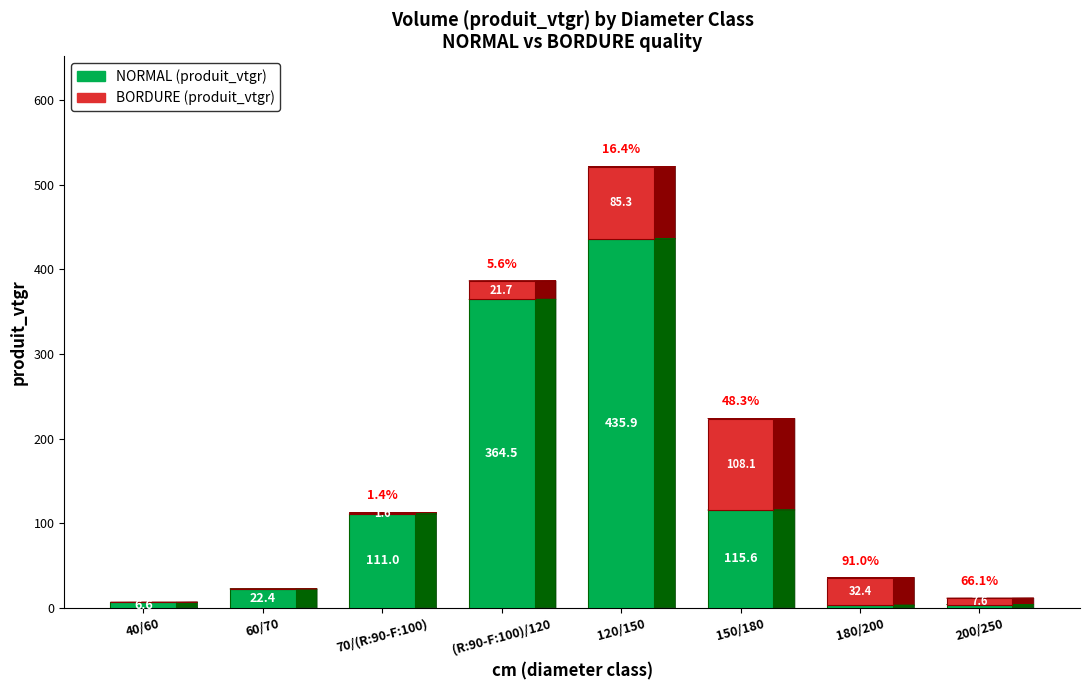

Are the bars horizontal?

No